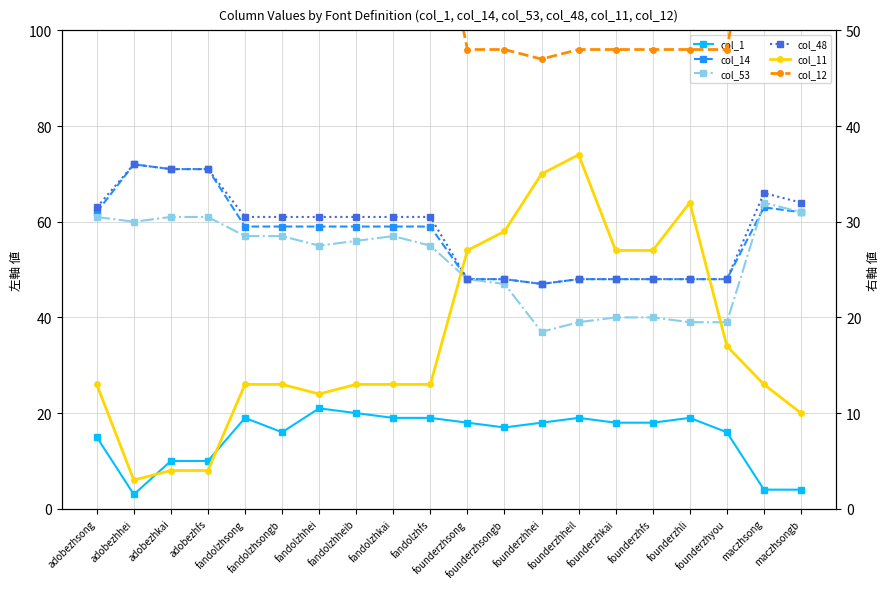

Which series has the widest spread of values?

col_11